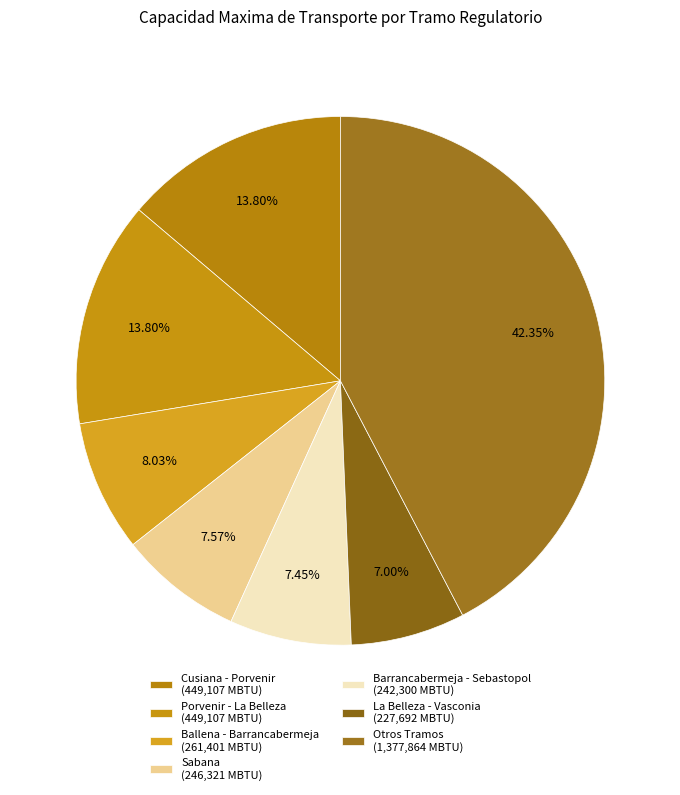

Count the number of slices in the pie.

7